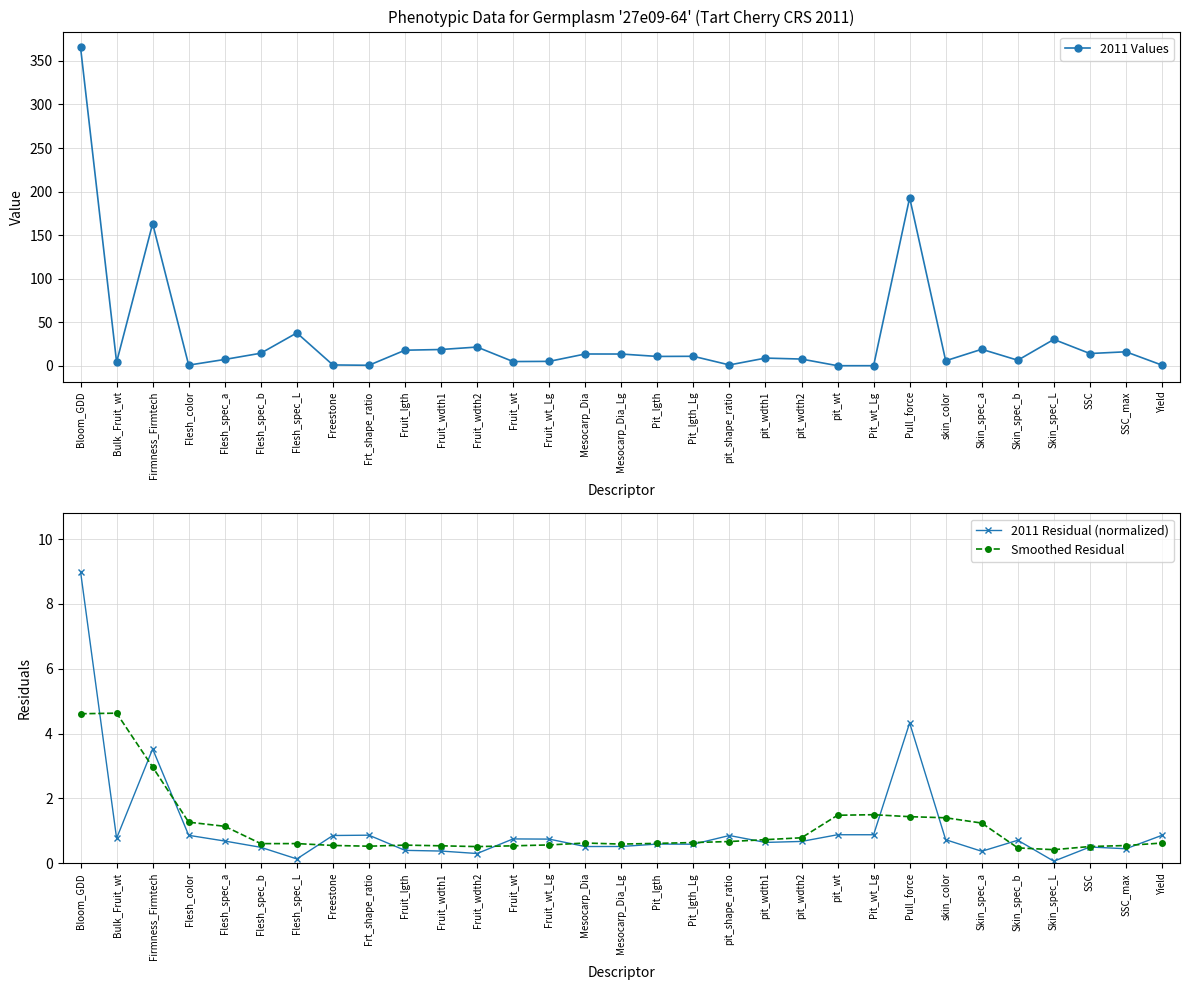

Reading left to right, extract all data points from this chart.

2011 Values: Bloom_GDD=365.4	Bulk_Fruit_wt=4.4	Firmness_Firmtech=163.3	Flesh_color=1.0	Flesh_spec_a=7.5	Flesh_spec_b=14.7	Flesh_spec_L=38.0	Freestone=1.2	Frt_shape_ratio=0.8	Fruit_lgth=18.1	Fruit_wdth1=18.9	Fruit_wdth2=21.7	Fruit_wt=5.1	Fruit_wt_Lg=5.3	Mesocarp_Dia=13.8	Mesocarp_Dia_Lg=13.7	Pit_lgth=11.0	Pit_lgth_Lg=11.1	pit_shape_ratio=1.2	pit_wdth1=9.1	pit_wdth2=8.0	pit_wt=0.3	Pit_wt_Lg=0.3	Pull_force=193.0	skin_color=6.0	Skin_spec_a=19.2	Skin_spec_b=6.6	Skin_spec_L=30.5	SSC=14.3	SSC_max=16.3	Yield=1.0
2011 Residual (normalized): Bloom_GDD=9.0	Bulk_Fruit_wt=0.8	Firmness_Firmtech=3.5	Flesh_color=0.9	Flesh_spec_a=0.7	Flesh_spec_b=0.5	Flesh_spec_L=0.1	Freestone=0.9	Frt_shape_ratio=0.9	Fruit_lgth=0.4	Fruit_wdth1=0.4	Fruit_wdth2=0.3	Fruit_wt=0.8	Fruit_wt_Lg=0.7	Mesocarp_Dia=0.5	Mesocarp_Dia_Lg=0.5	Pit_lgth=0.6	Pit_lgth_Lg=0.6	pit_shape_ratio=0.9	pit_wdth1=0.6	pit_wdth2=0.7	pit_wt=0.9	Pit_wt_Lg=0.9	Pull_force=4.3	skin_color=0.7	Skin_spec_a=0.4	Skin_spec_b=0.7	Skin_spec_L=0.1	SSC=0.5	SSC_max=0.4	Yield=0.9
Smoothed Residual: Bloom_GDD=4.6	Bulk_Fruit_wt=4.6	Firmness_Firmtech=3.0	Flesh_color=1.3	Flesh_spec_a=1.1	Flesh_spec_b=0.6	Flesh_spec_L=0.6	Freestone=0.6	Frt_shape_ratio=0.5	Fruit_lgth=0.6	Fruit_wdth1=0.5	Fruit_wdth2=0.5	Fruit_wt=0.5	Fruit_wt_Lg=0.6	Mesocarp_Dia=0.6	Mesocarp_Dia_Lg=0.6	Pit_lgth=0.6	Pit_lgth_Lg=0.6	pit_shape_ratio=0.7	pit_wdth1=0.7	pit_wdth2=0.8	pit_wt=1.5	Pit_wt_Lg=1.5	Pull_force=1.4	skin_color=1.4	Skin_spec_a=1.2	Skin_spec_b=0.5	Skin_spec_L=0.4	SSC=0.5	SSC_max=0.5	Yield=0.6